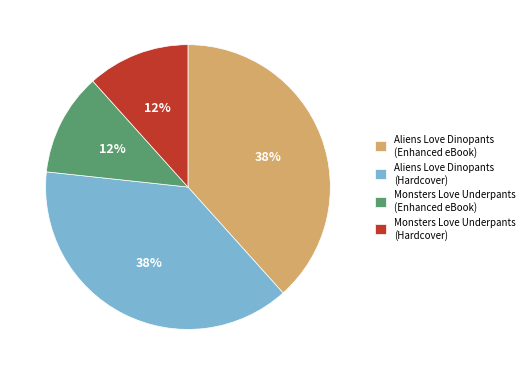

To the nearest percent, what is the average slice percentage?

25%